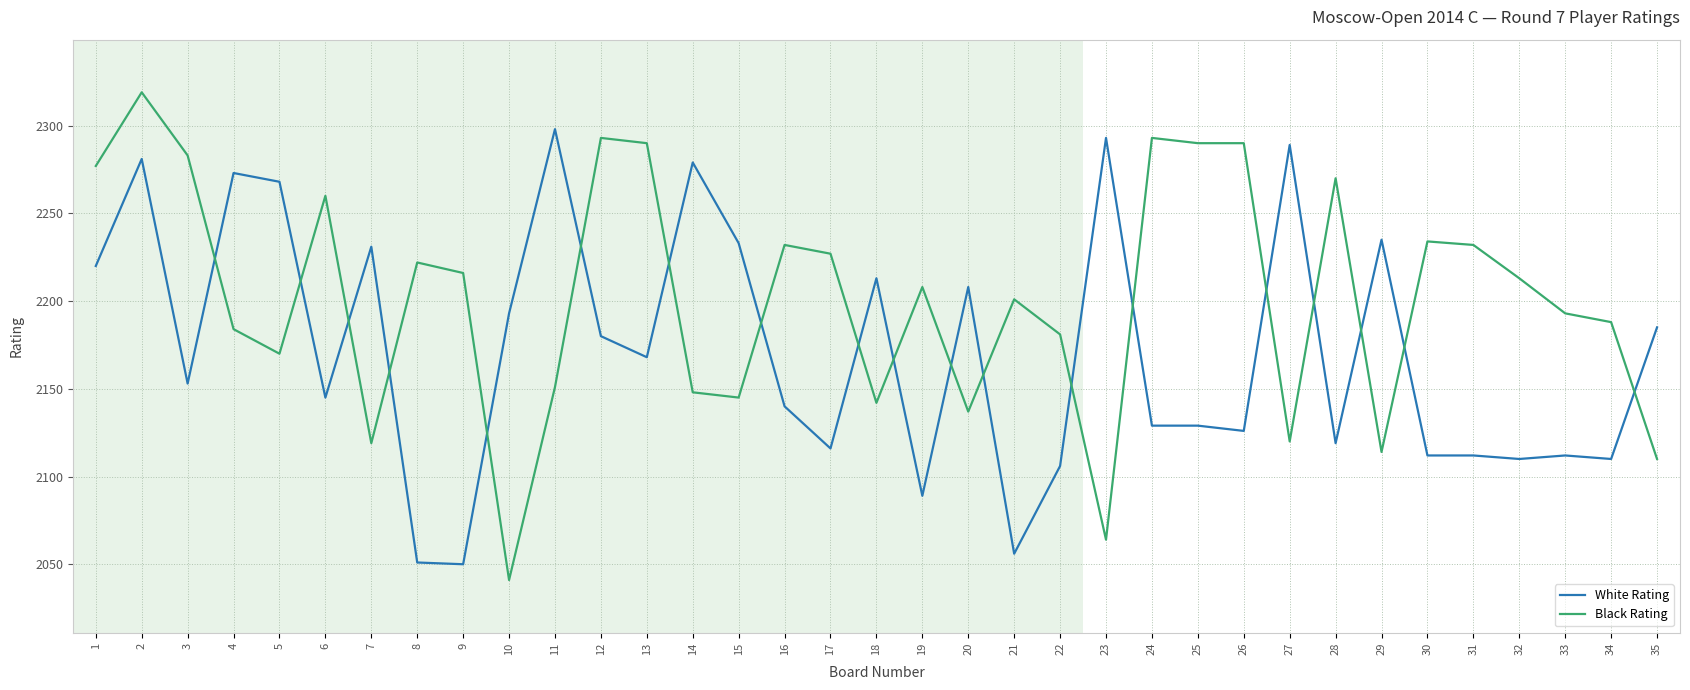

What is the total value across all series at 19?

4297